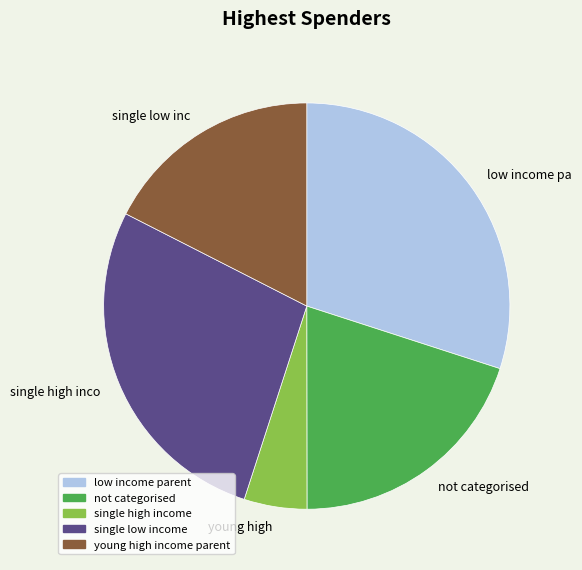

Which has a higher value, single high income or single low income?

single low income